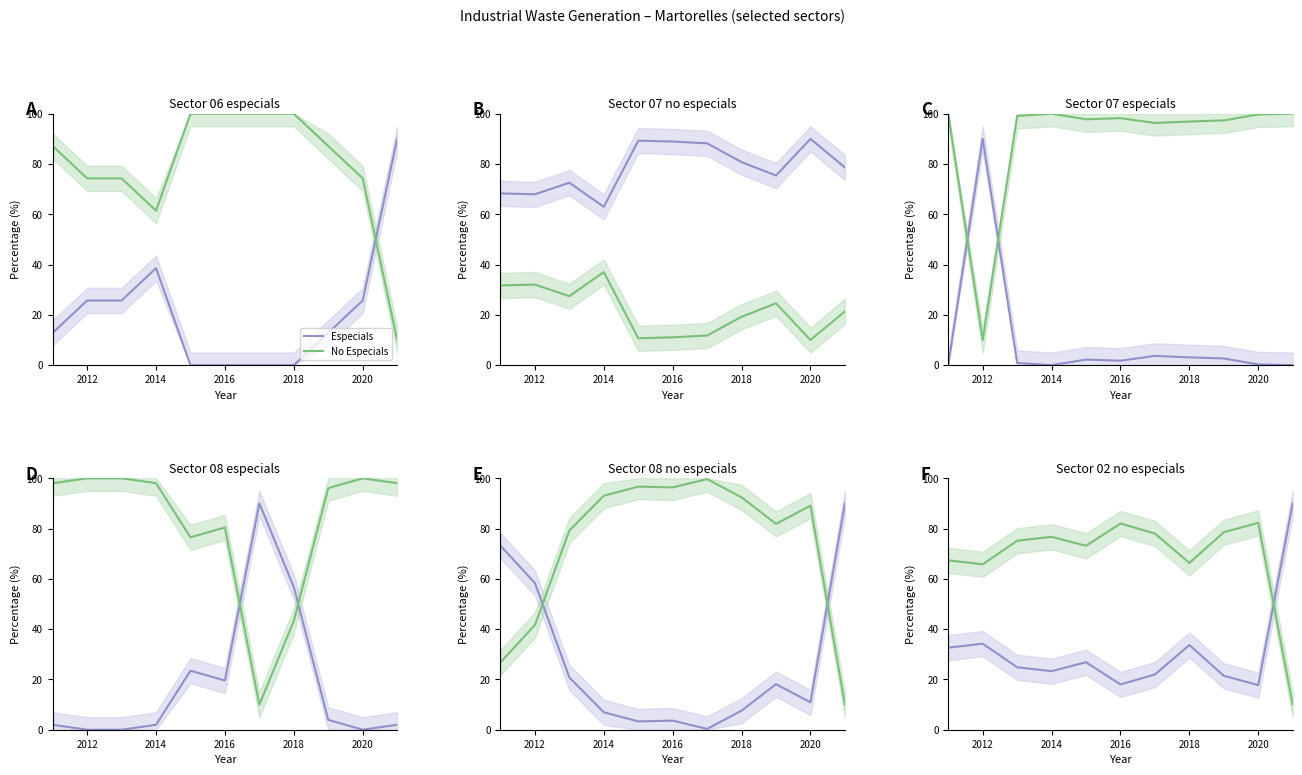

True or false: Especials and No Especials intersect in this chart.

True